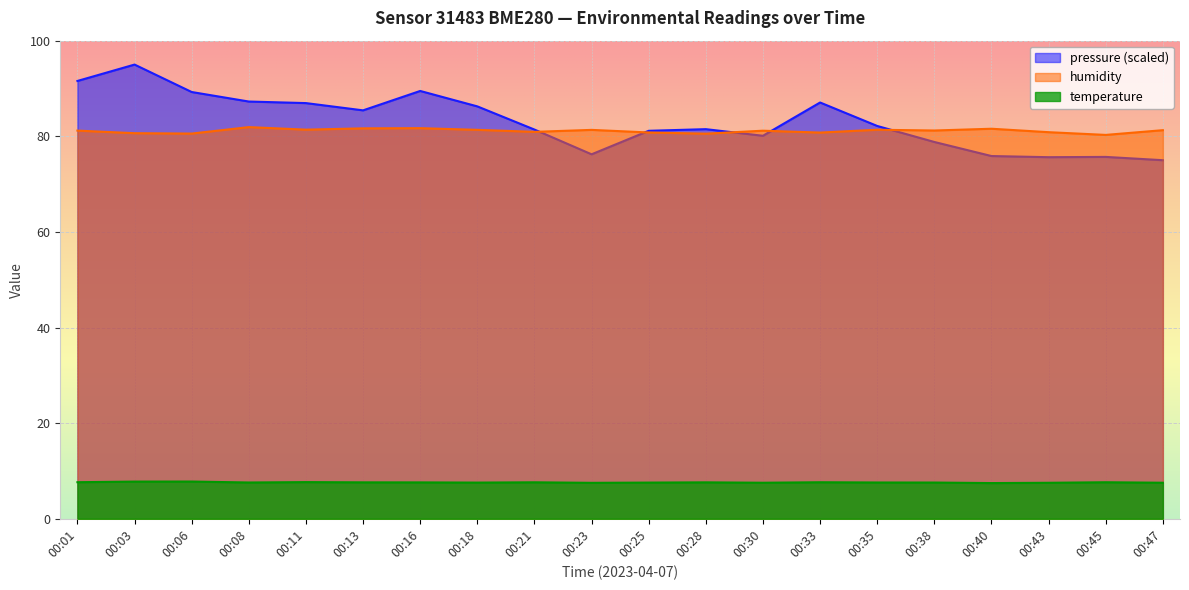

Which series has the widest spread of values?

pressure (scaled)